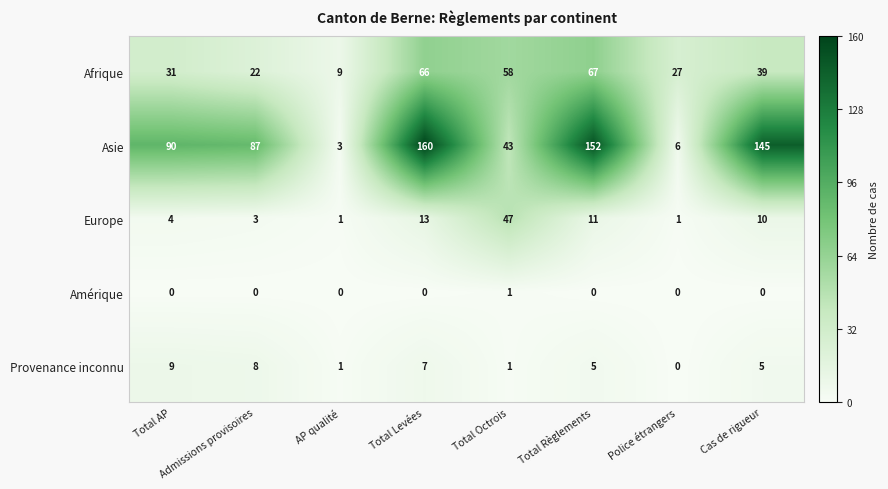

What is the lowest value of the Asie series?

3